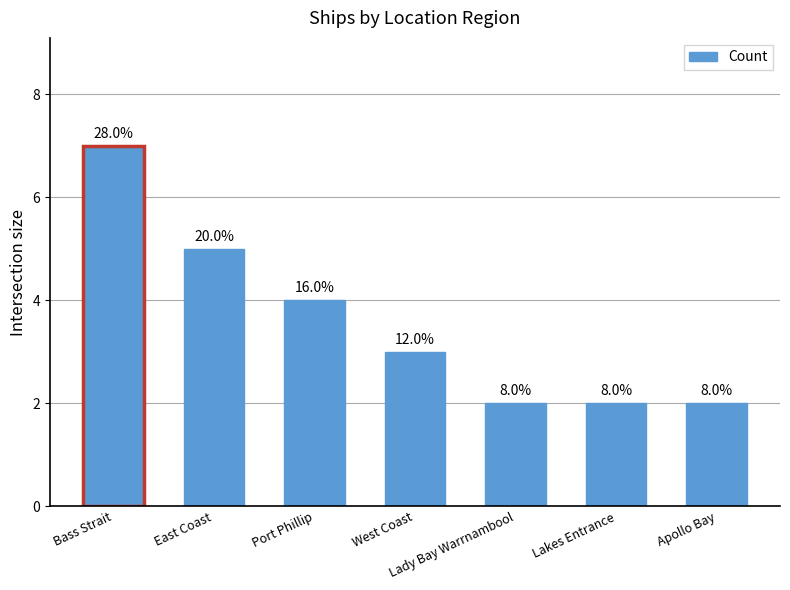

Rank the categories by value from lowest to highest.

Lady Bay Warrnambool, Lakes Entrance, Apollo Bay, West Coast, Port Phillip, East Coast, Bass Strait